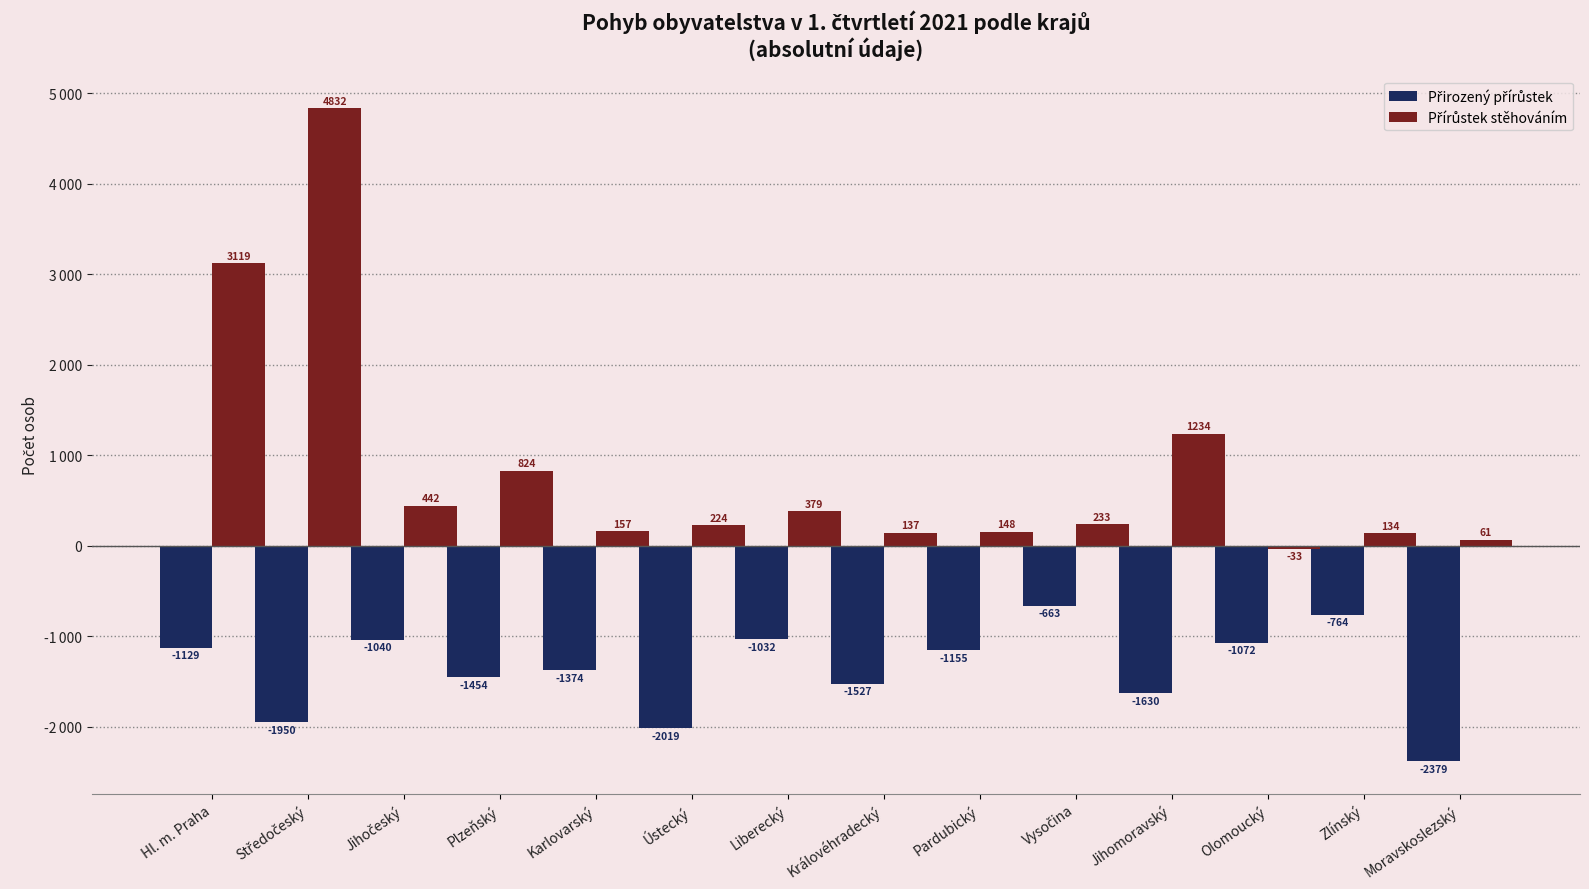

Does the chart contain any negative values?

Yes